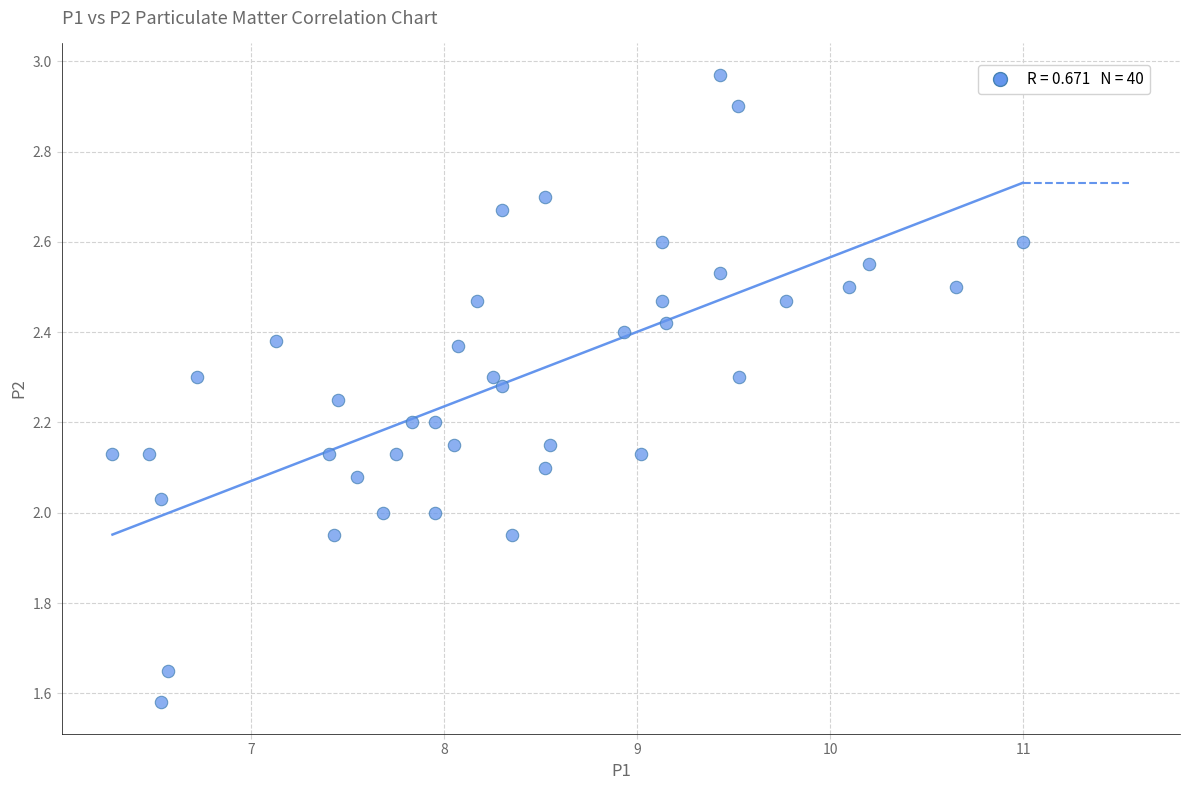

What is the range of X values (max minus min)?

4.7